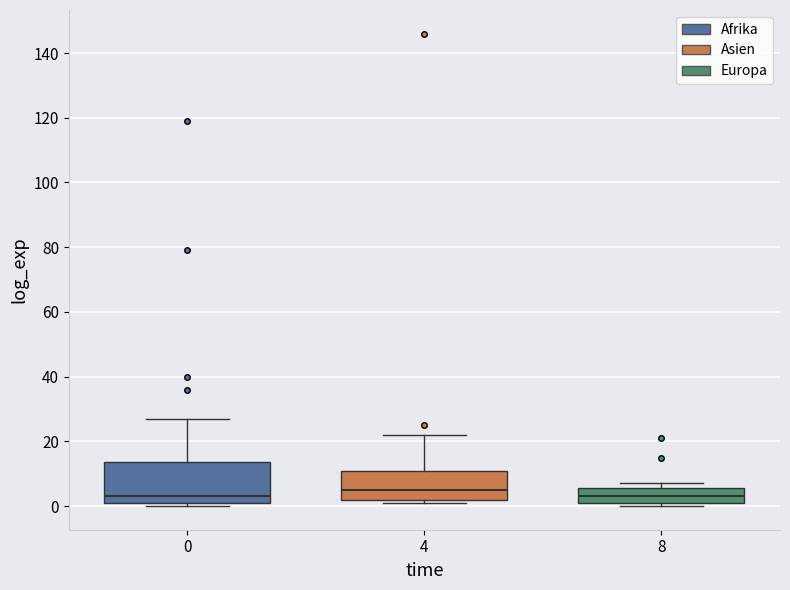

Where does the median line of the box at x = 4 sit on the y-axis? The values are not printed on the chart, so give them approximately, as read against the axis.

6